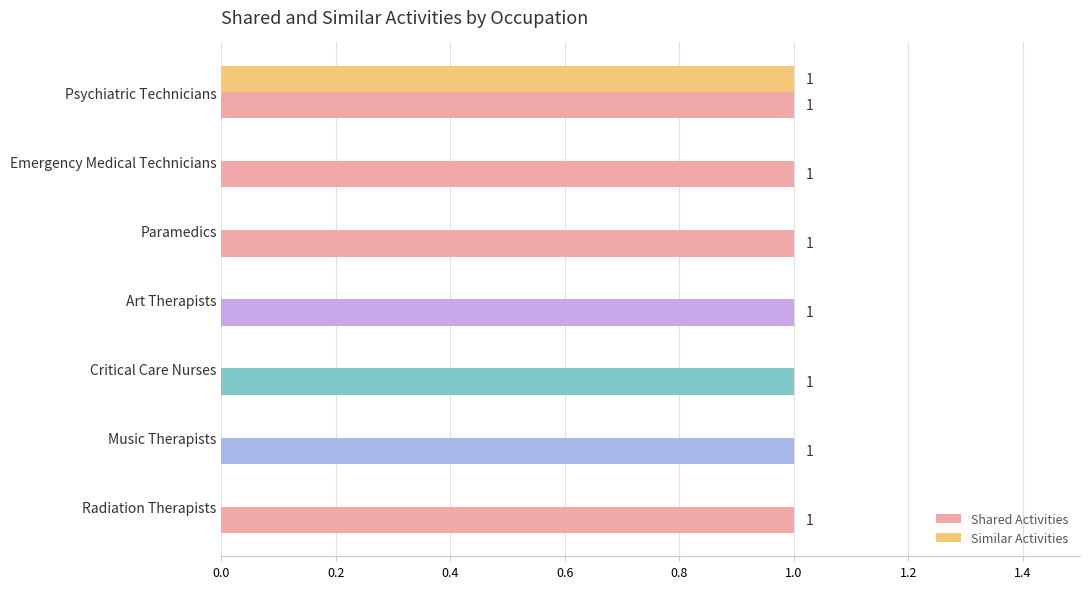

At which category is the sum across all series the highest?

Psychiatric Technicians